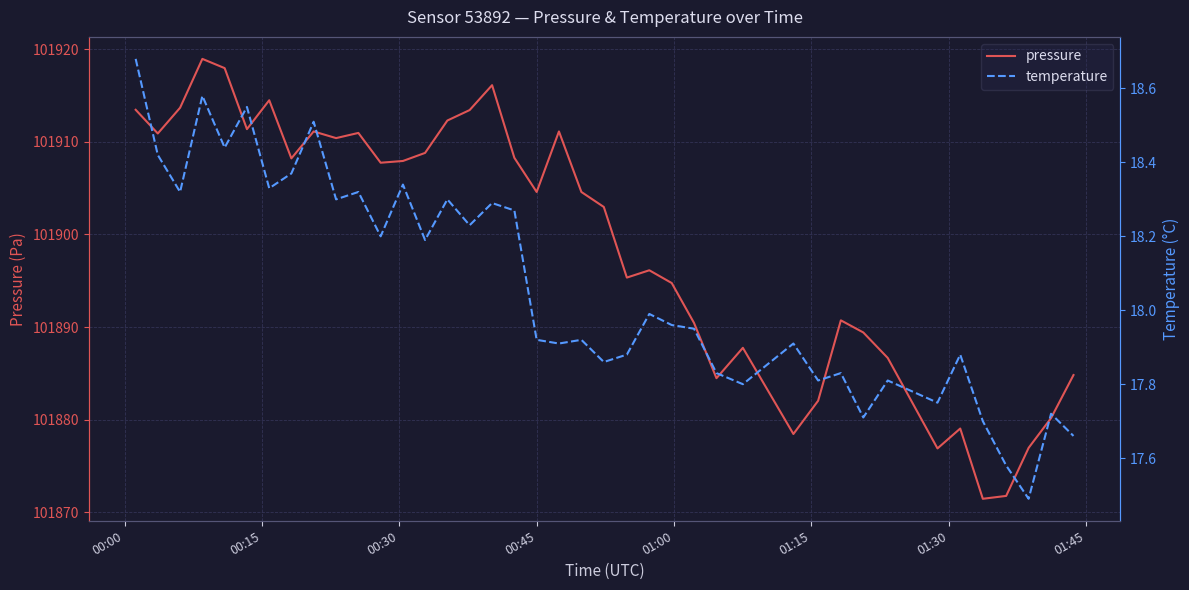

What is the value of the temperature point at the 37th from the left?

17.6